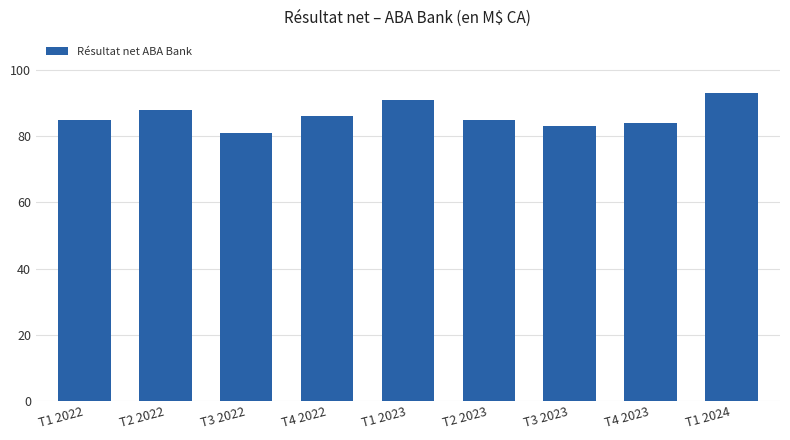

Reading left to right, extract all data points from this chart.

T1 2022=85	T2 2022=88	T3 2022=81	T4 2022=86	T1 2023=91	T2 2023=85	T3 2023=83	T4 2023=84	T1 2024=93